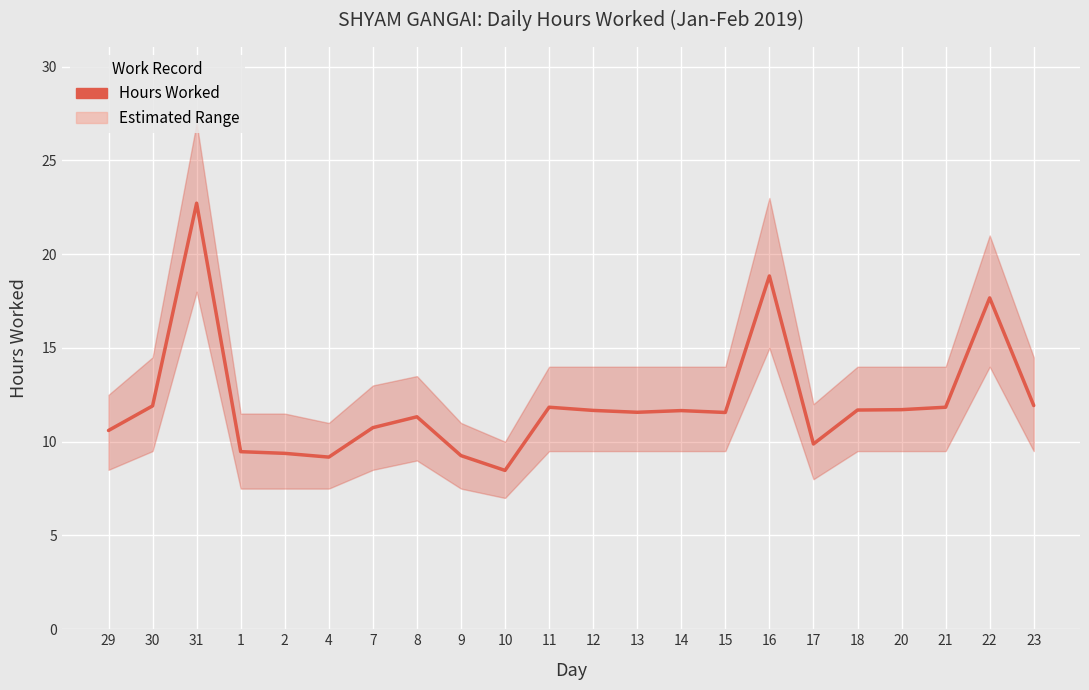

What is the change in value from 8 to 20?

+0.4